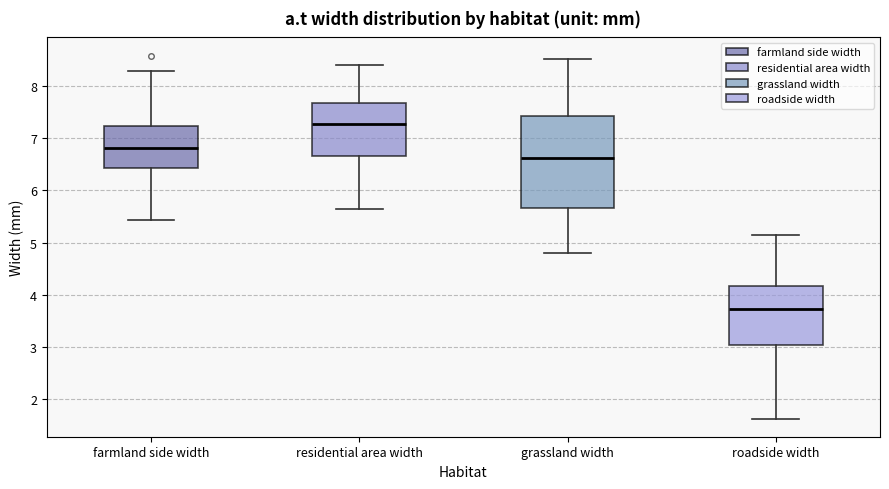

Where does the lower whisker of the box for farmland side width end on the y-axis? The values are not printed on the chart, so give them approximately, as read against the axis.

5.4